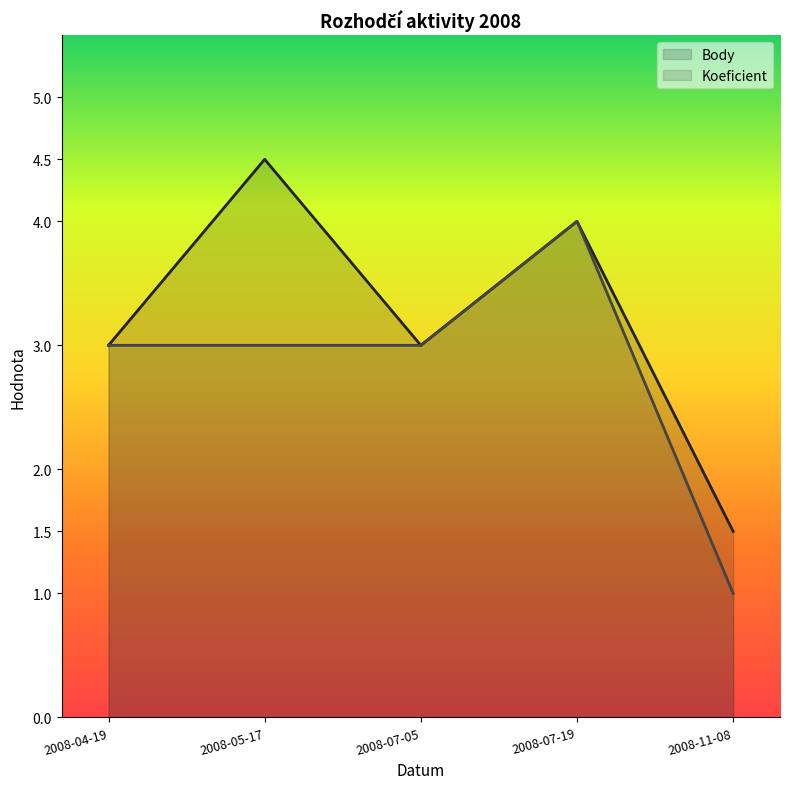

What is the label of the 1st point from the left?

2008-04-19